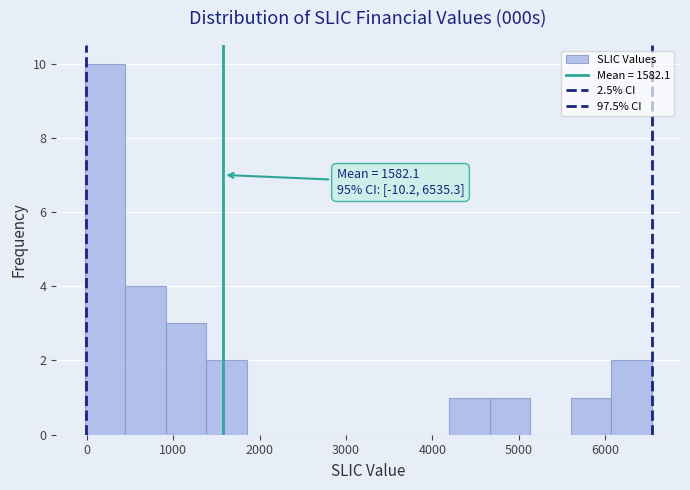

Which range on the x-axis has the tallest bar?

0 to 400